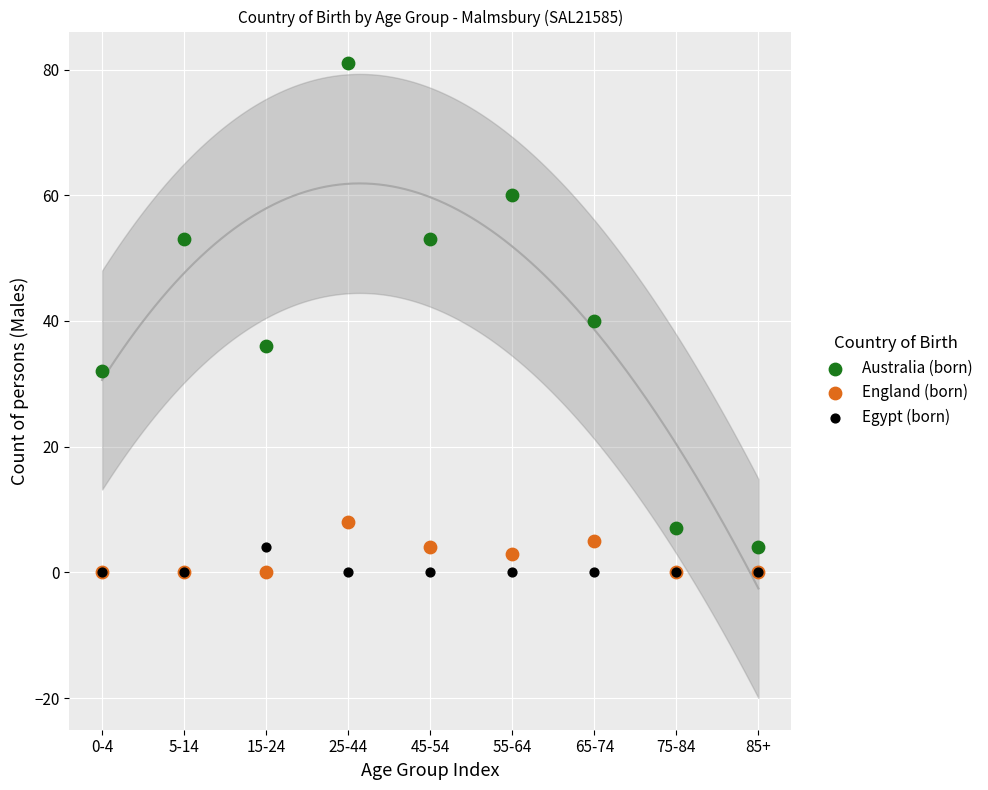

In the Australia (born) series, what Y value is closest to 42?

40